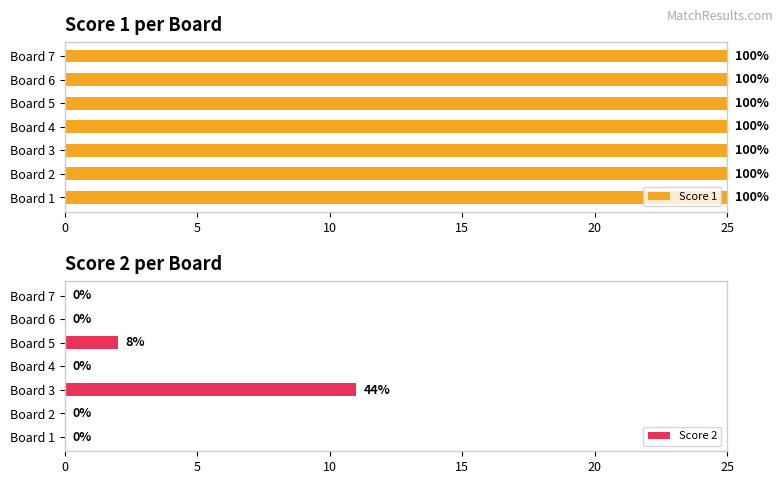

Is it true that Score 2 equals 7 at Board 6?

False